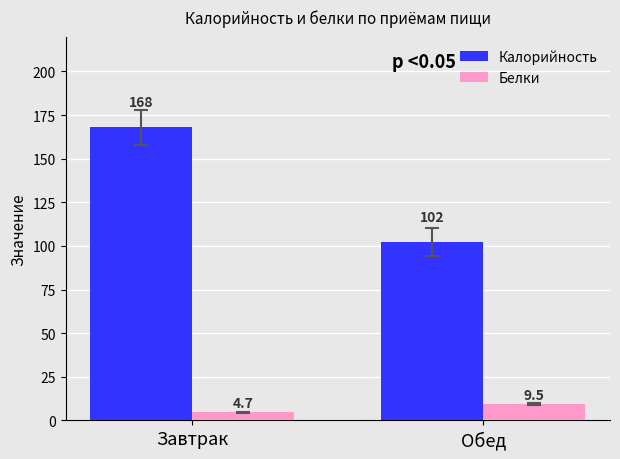

Is it true that Калорийность equals 168.0 at Завтрак?

True